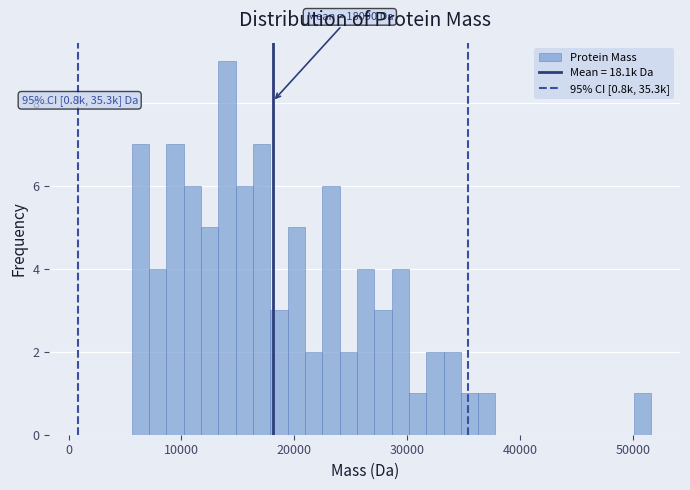

Read against the x-axis, roughly where is the centre of the tallest bar?

14000